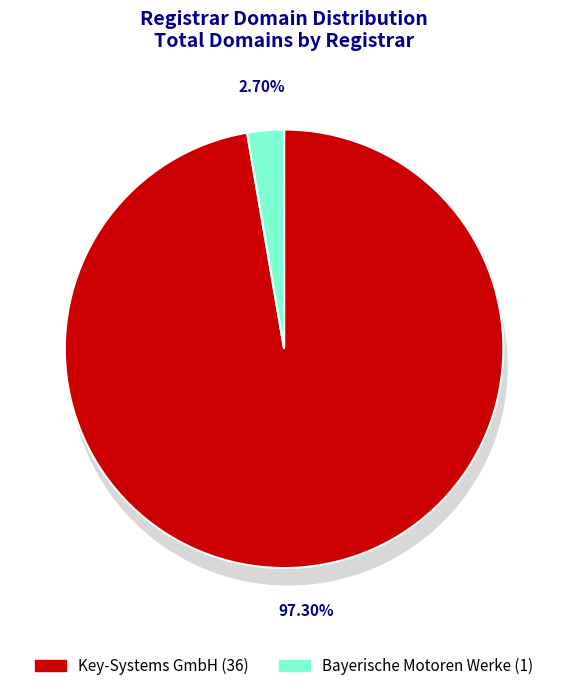

To the nearest percent, what is the difference between the largest and smallest slice percentages?

95%